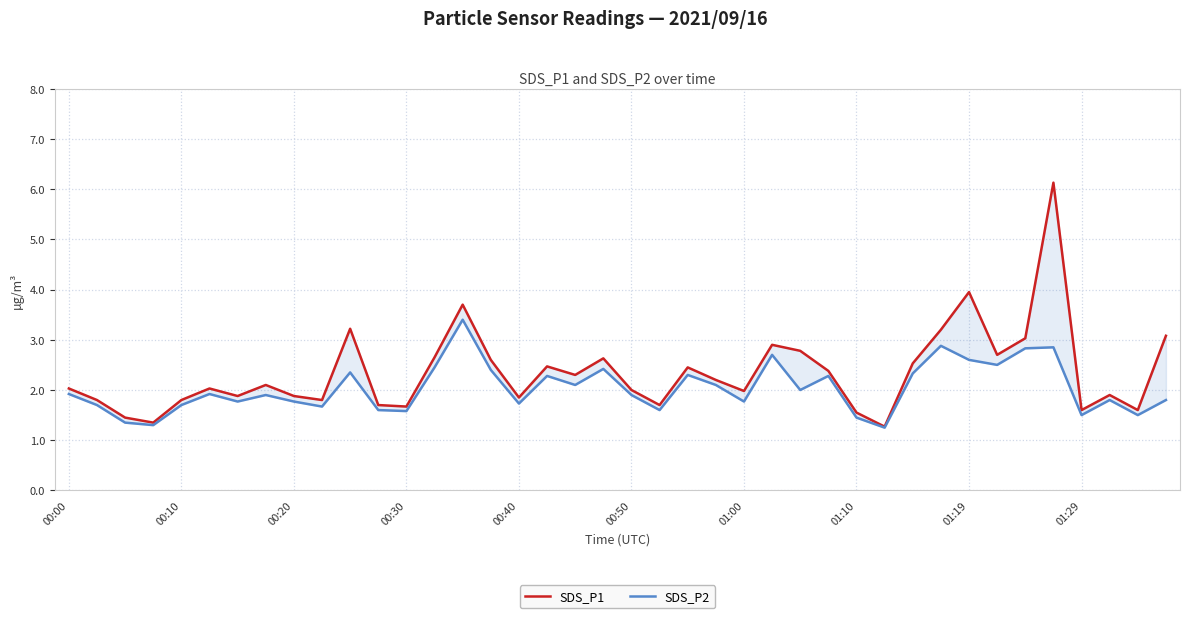

Reading left to right, list all the values displayed in this chart.

SDS_P1: 2.0	1.8	1.4	1.4	1.8	2.0	1.9	2.1	1.9	1.8	3.2	1.7	1.7	2.6	3.7	2.6	1.9	2.5	2.3	2.6	2.0	1.7	2.5	2.2	2.0	2.9	2.8	2.4	1.6	1.3	2.5	3.2	4.0	2.7	3.0	6.1	1.6	1.9	1.6	3.1
SDS_P2: 1.9	1.7	1.4	1.3	1.7	1.9	1.8	1.9	1.8	1.7	2.4	1.6	1.6	2.5	3.4	2.4	1.7	2.3	2.1	2.4	1.9	1.6	2.3	2.1	1.8	2.7	2.0	2.3	1.4	1.2	2.3	2.9	2.6	2.5	2.8	2.9	1.5	1.8	1.5	1.8